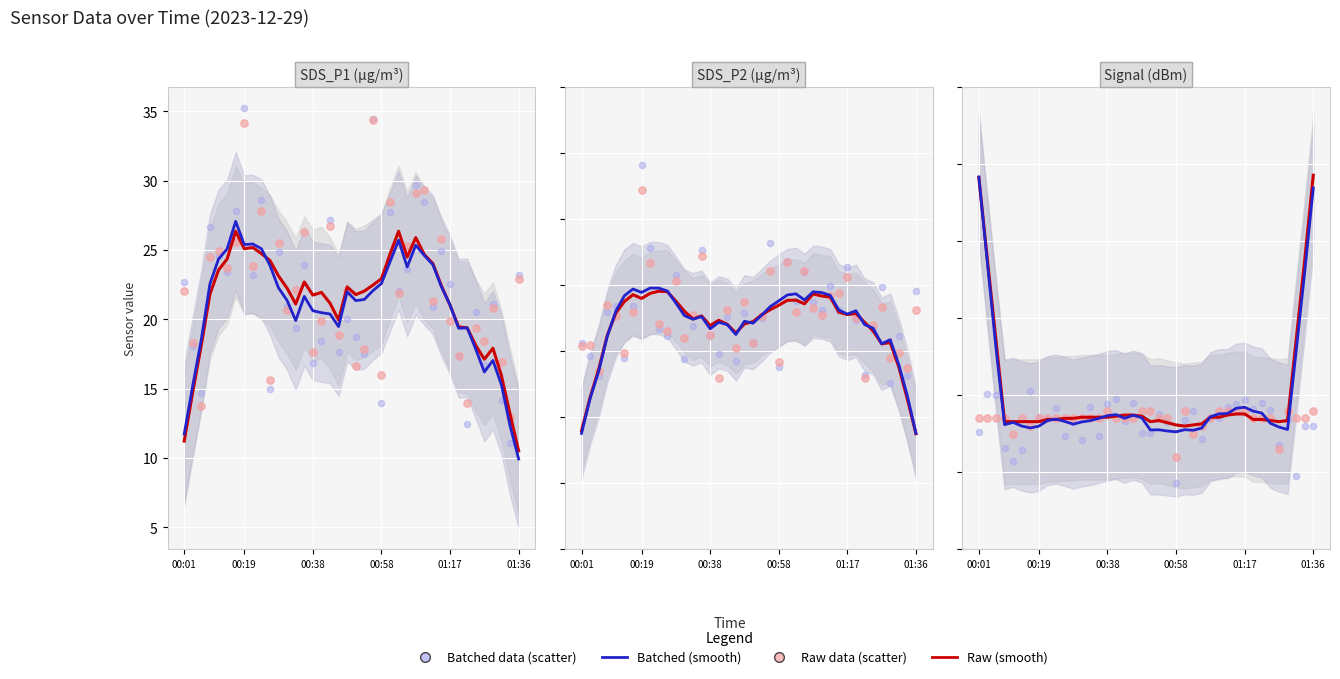

Which series has the largest Y range (max minus min)?

Batched smooth (blue)